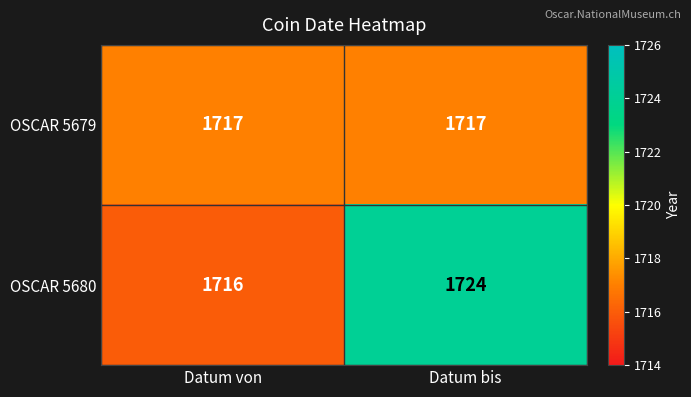

Reading left to right, transcribe all the data shown in this chart.

OSCAR 5679: Datum von=1717	Datum bis=1717
OSCAR 5680: Datum von=1716	Datum bis=1724